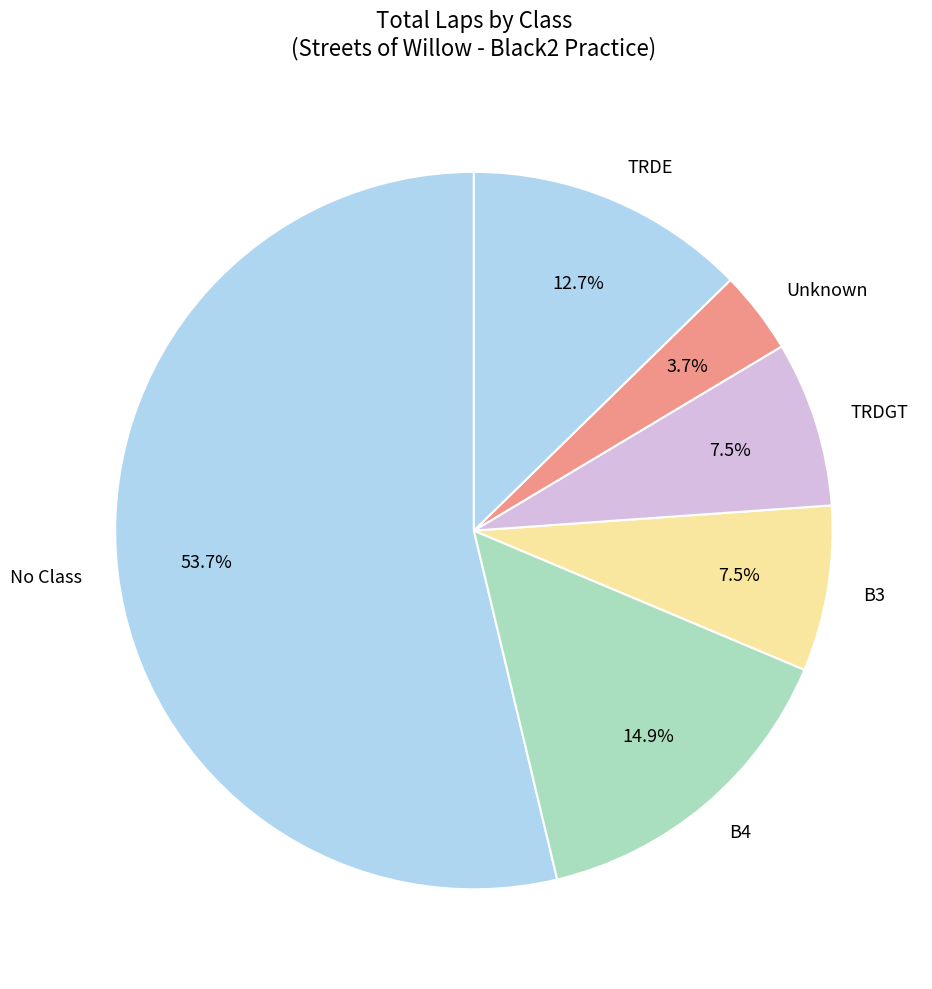

Which category has the biggest portion of the pie?

No Class